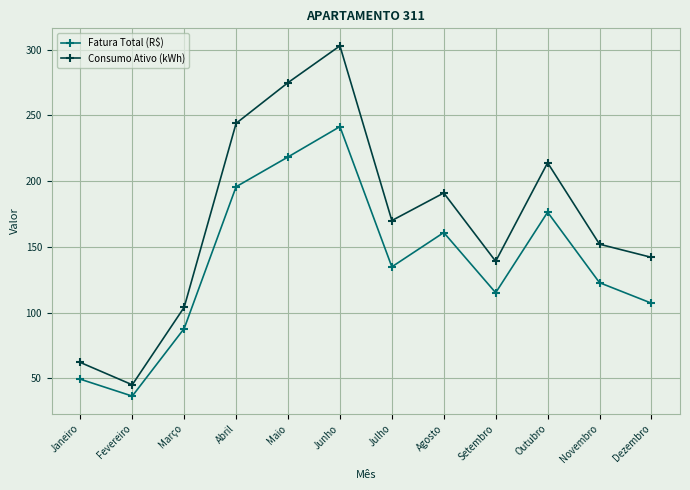

What is the difference between the second highest and minimum values in the Consumo Ativo (kWh) series?

230.0